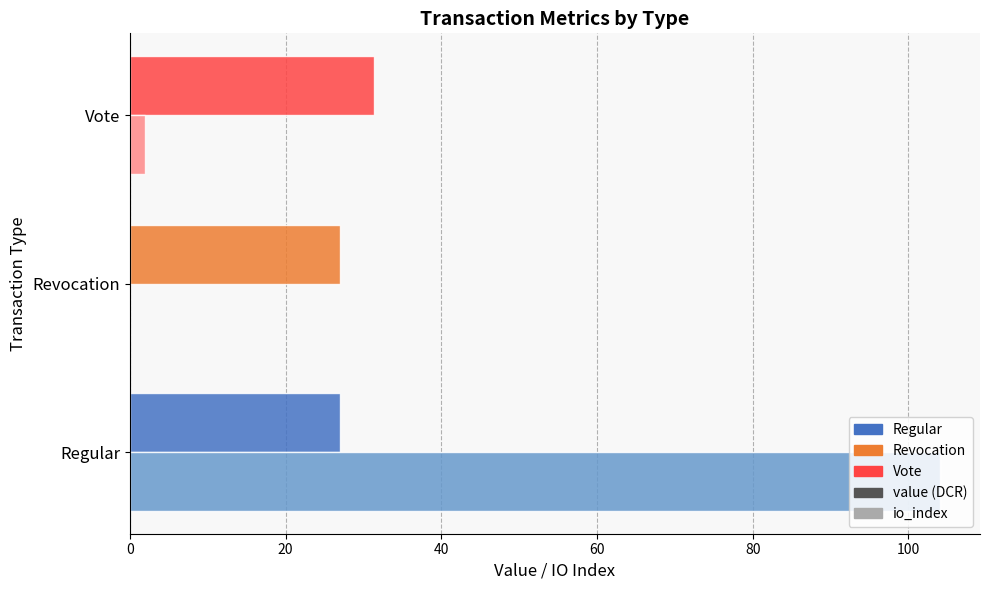

At which category is the sum across all series the highest?

Regular